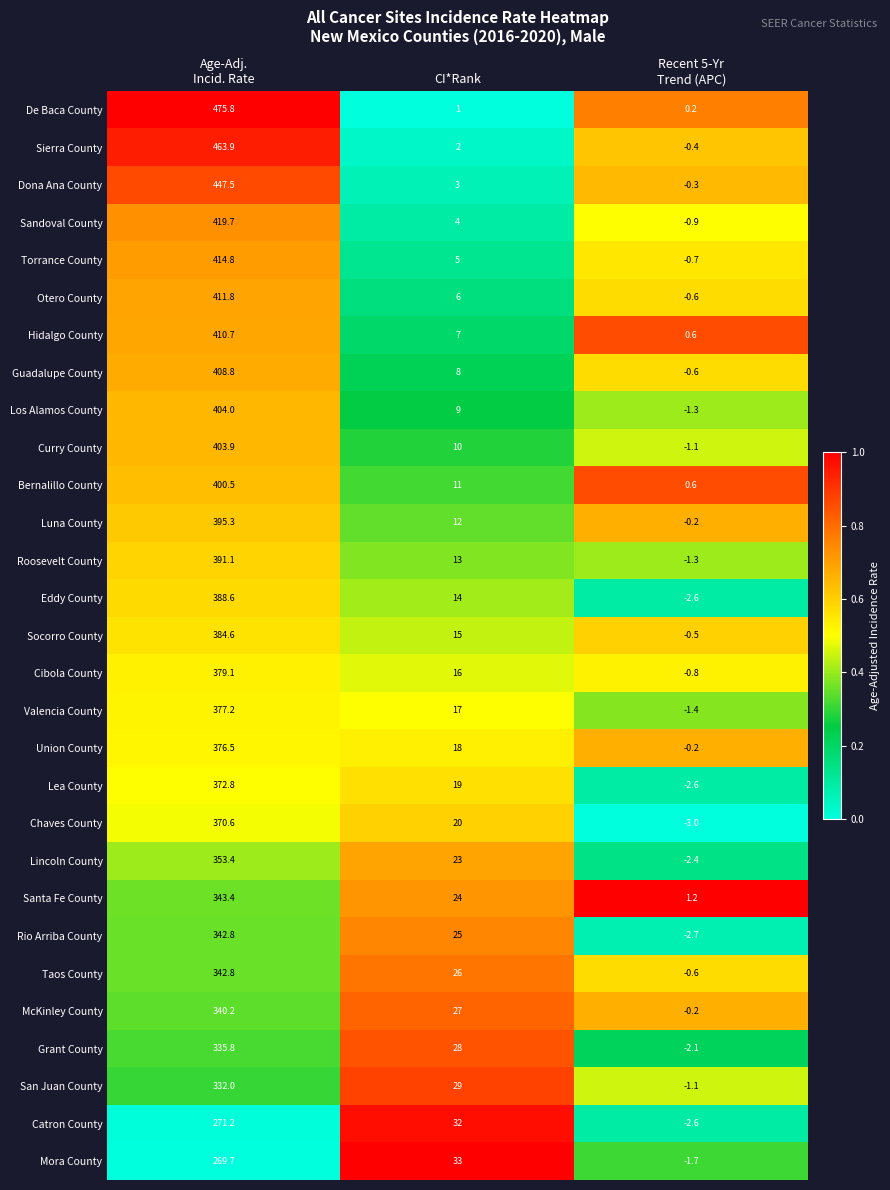

What is the sum of all Union County values?

394.3